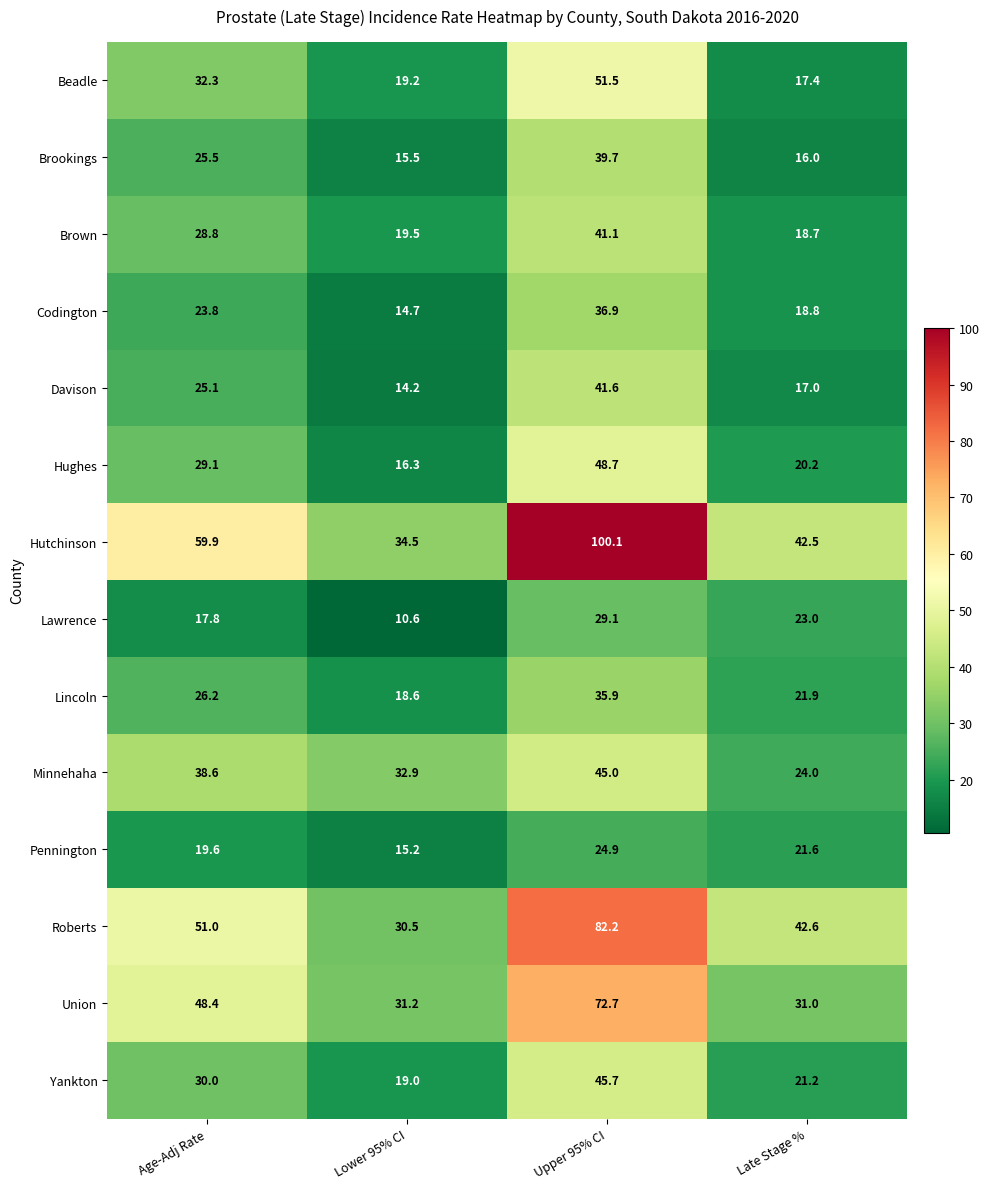

What is the greatest value displayed?

100.1